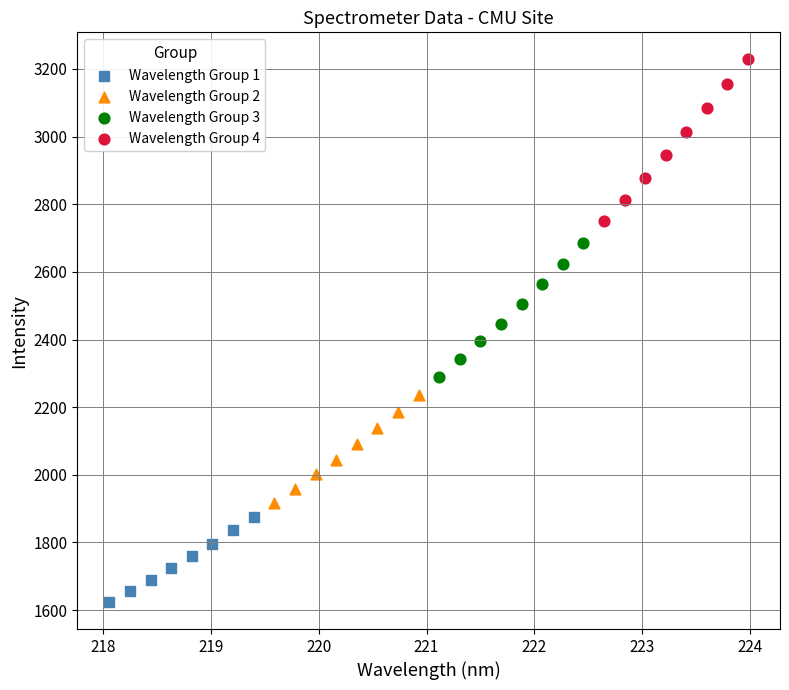

Which series has the widest spread of Y values?

Wavelength Group 4